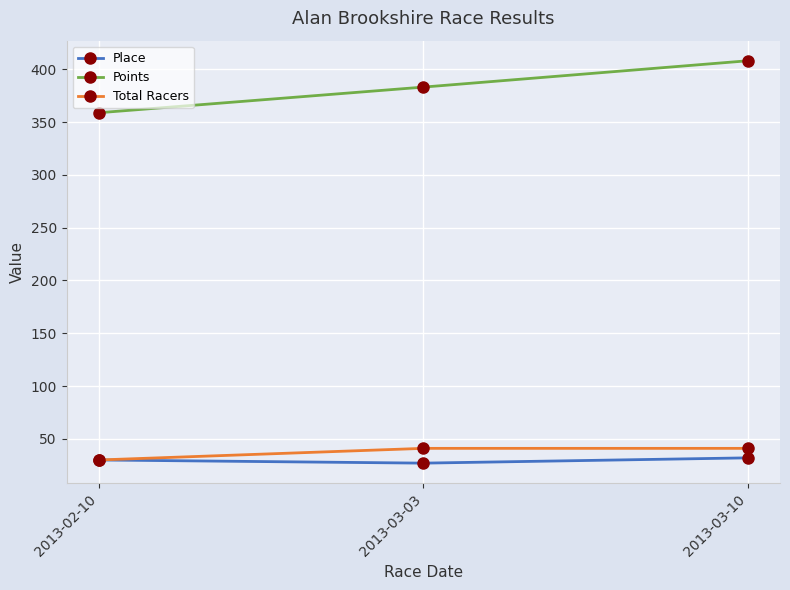

Is this an area chart (filled region under the line)?

No